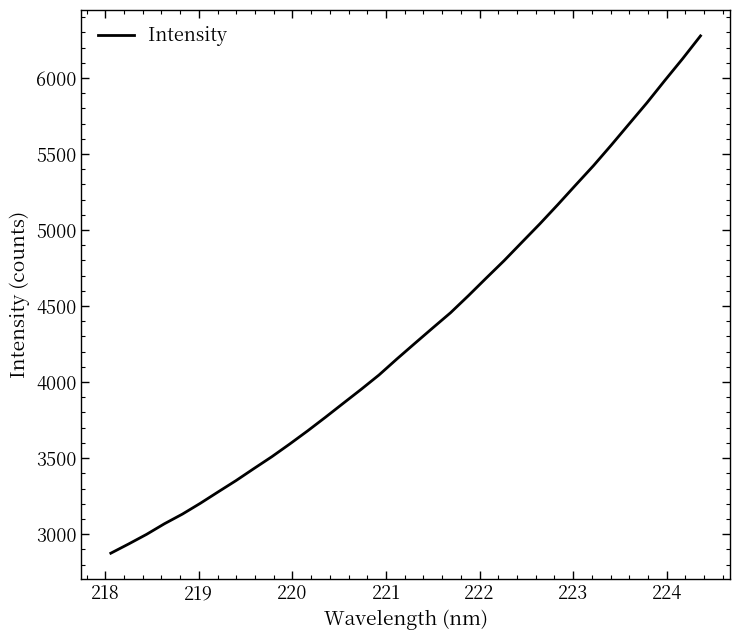

How many lines are shown in the chart?

1